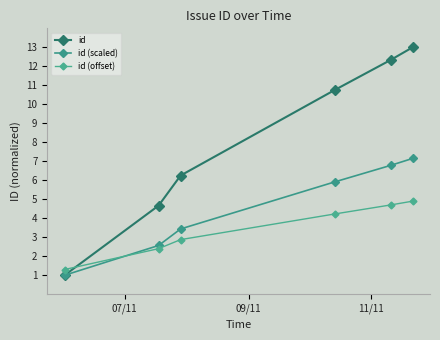

Reading left to right, list all the values displayed in this chart.

id: 1.0	4.7	6.2	10.8	12.3	13.0
id (scaled): 1.0	2.6	3.4	5.9	6.8	7.2
id (offset): 1.3	2.4	2.9	4.2	4.7	4.9